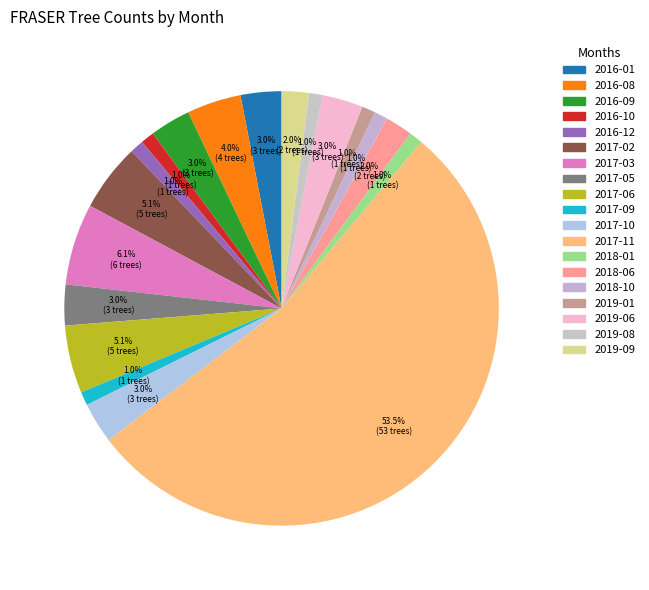

To the nearest percent, what percentage of the pie is 2019-08?

1%